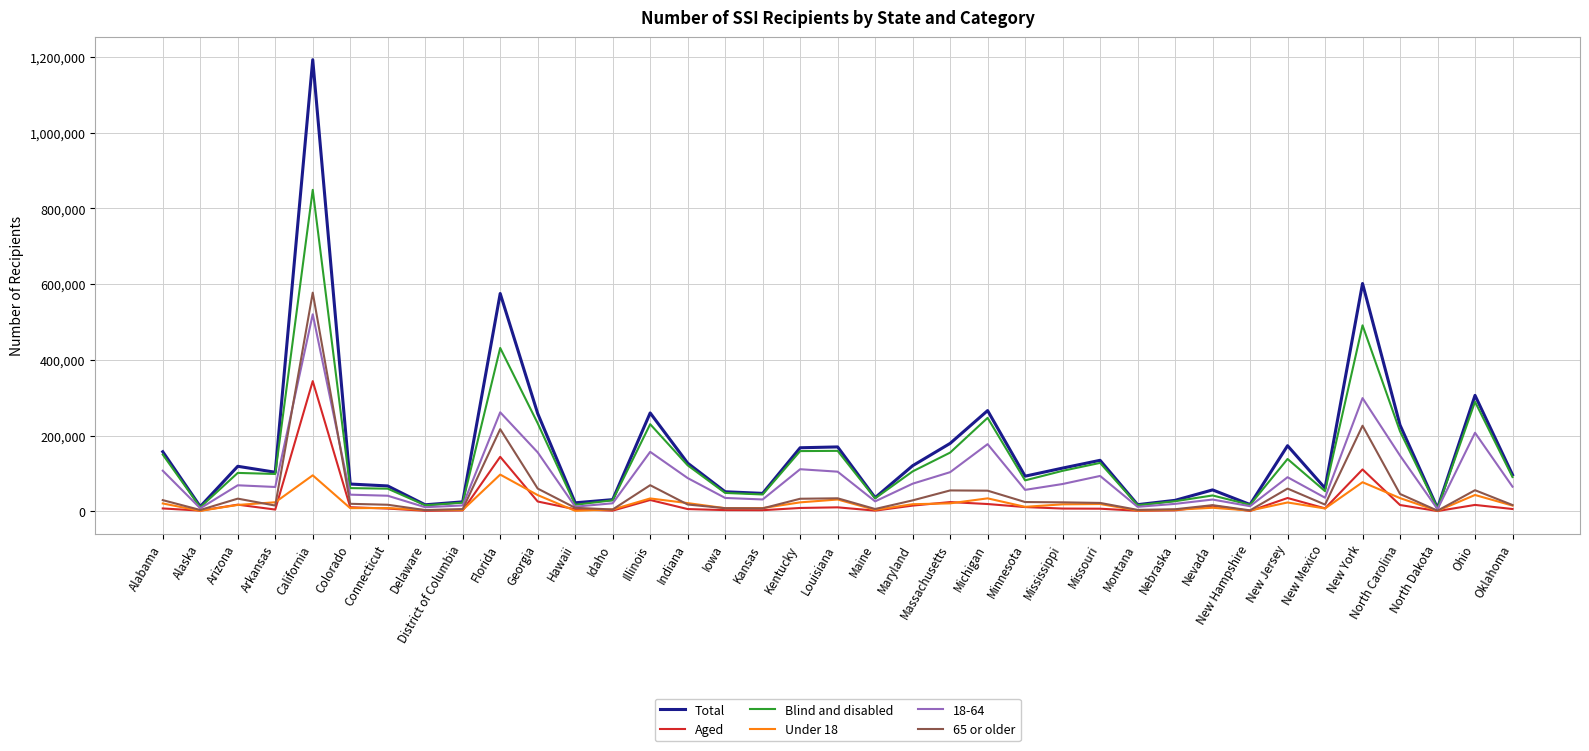

Is it true that Under 18 equals 31094 at Louisiana?

True